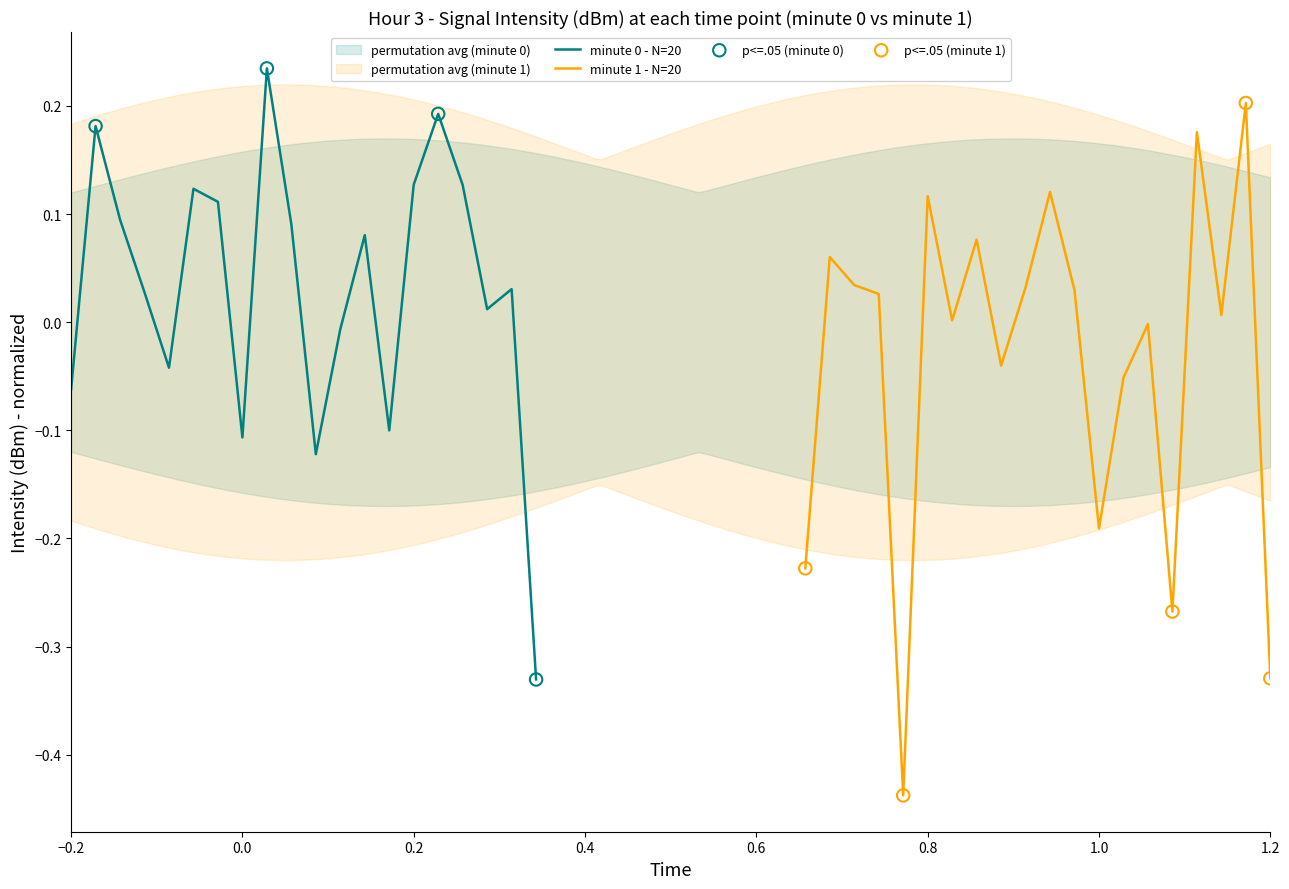

Which series reaches the maximum Y coordinate?

intensity_minute_0